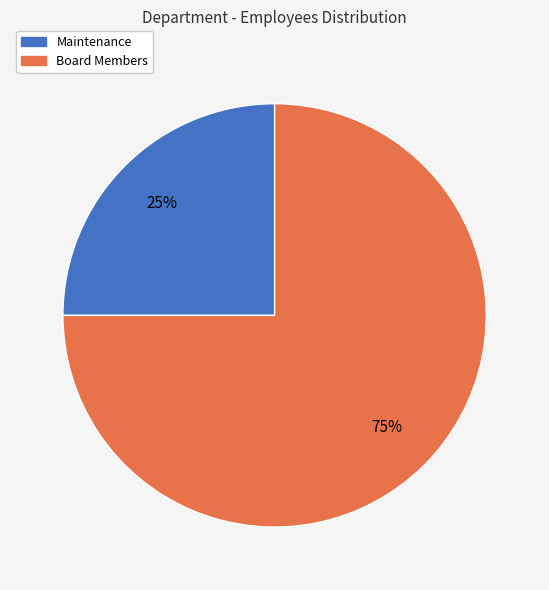

Is the sum of Maintenance and Board Members greater than half?

Yes